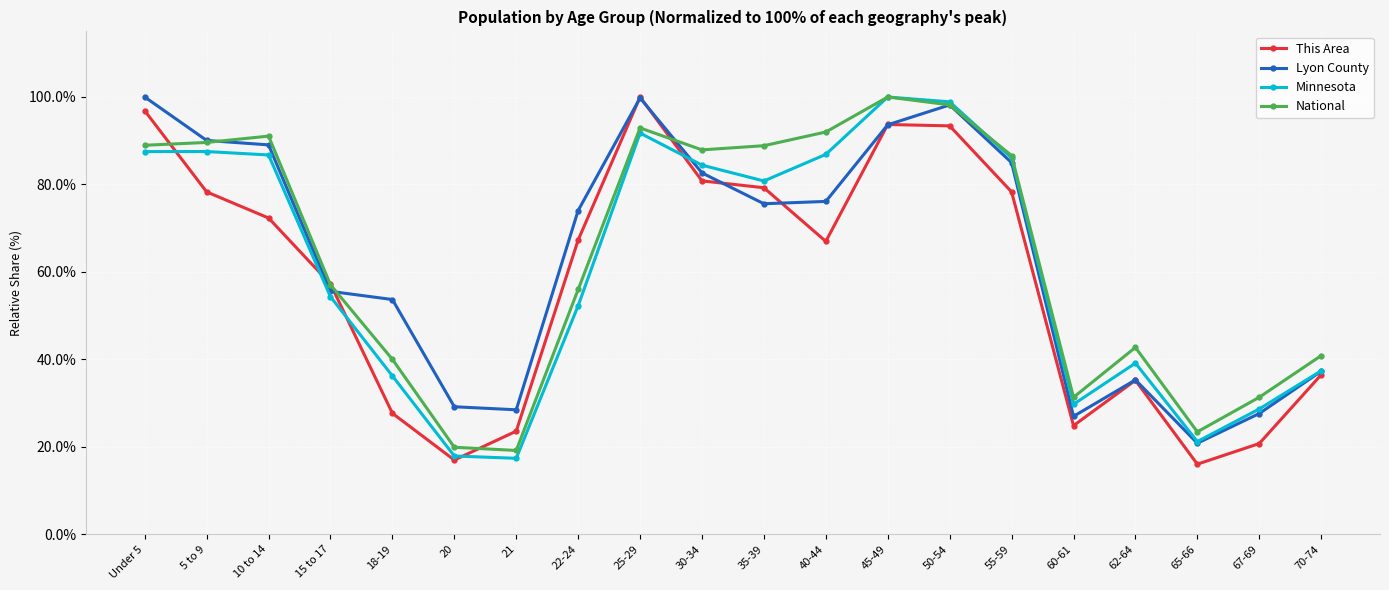

What position from the right is 55-59?

6